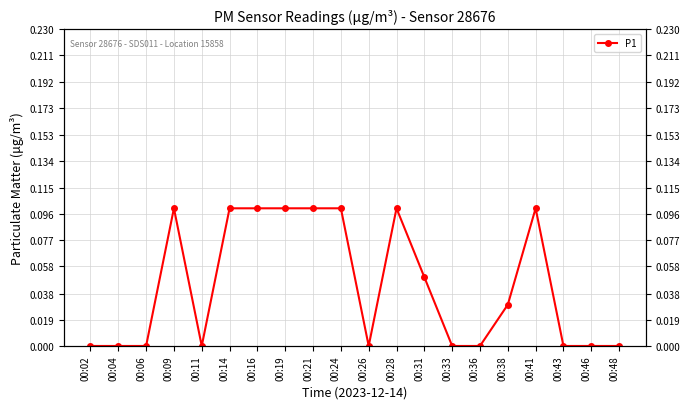

Count the number of values greater than 0.

10